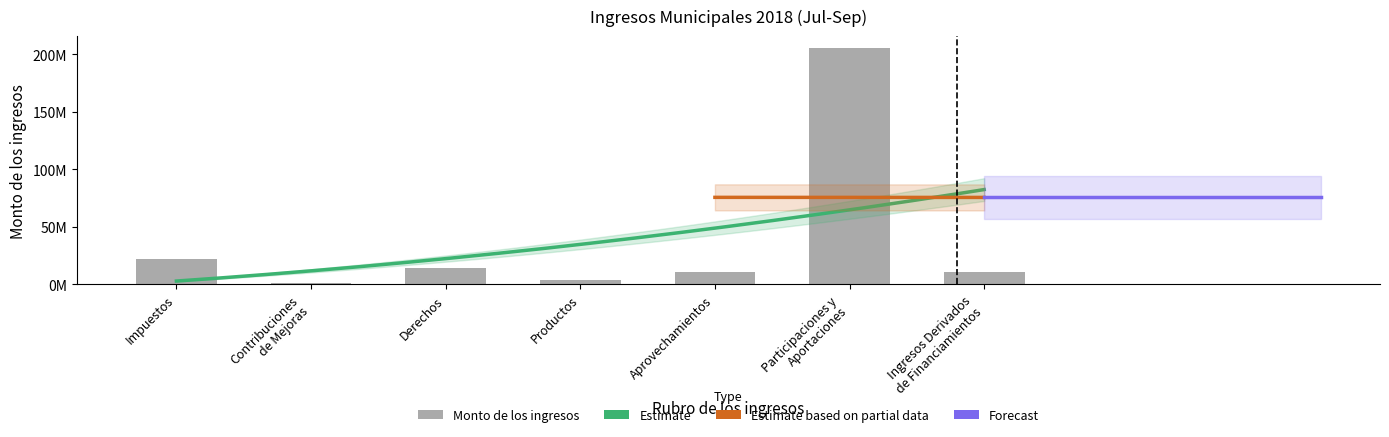

The chart shows a value of 329603939 at Participaciones y
Aportaciones. True or false?

False